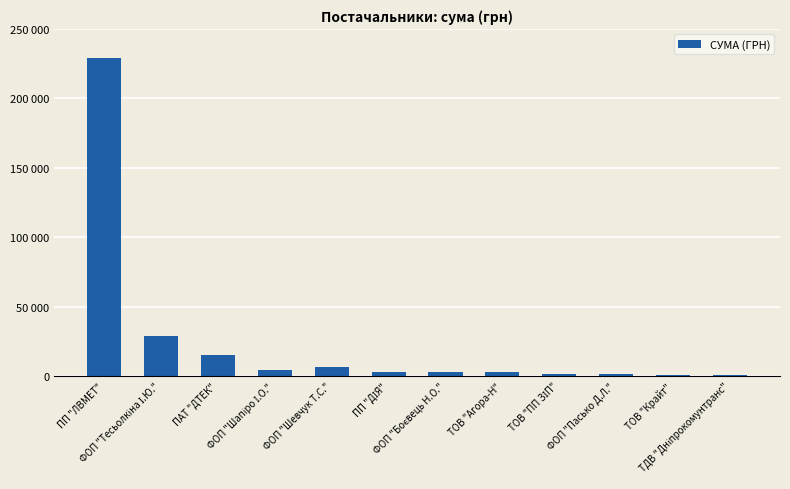

True or false: the data shows 46725.8 at ФОП "Тесьолкіна І.Ю.".

False